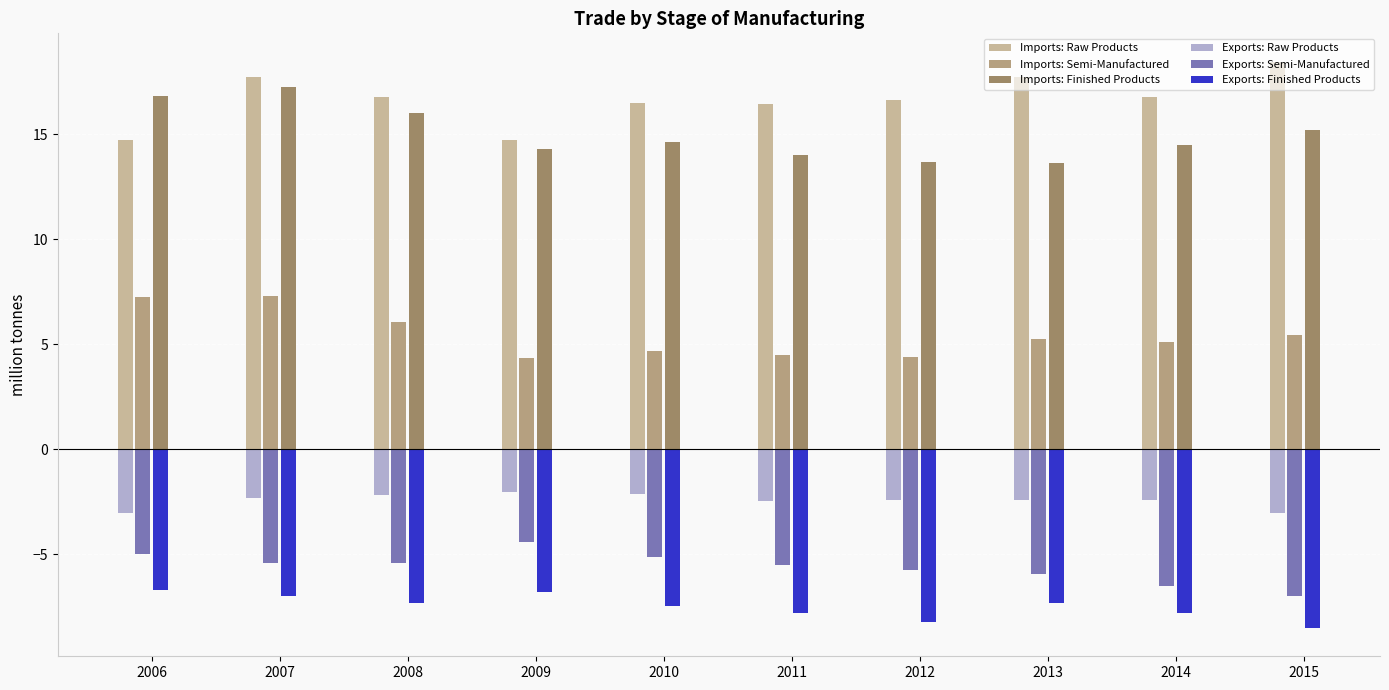

Which series changed the most between 2007 and 2010?

Imports: Semi-Manufactured